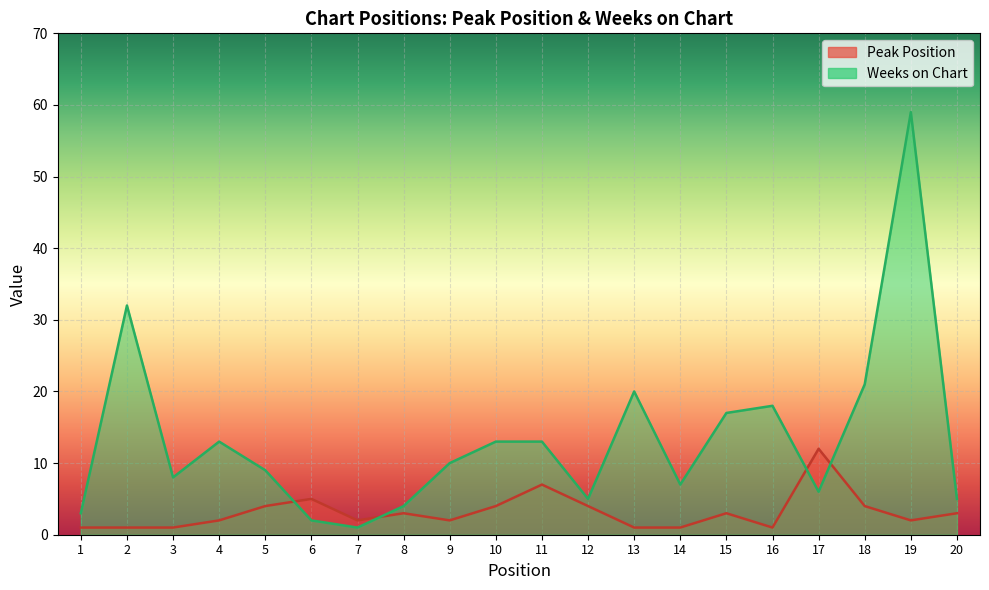

True or false: Peak Position and Weeks on Chart intersect in this chart.

True